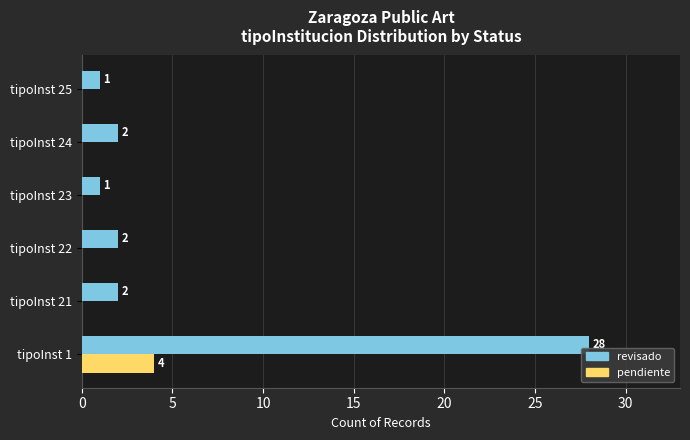

What is the average value of the revisado series?

6